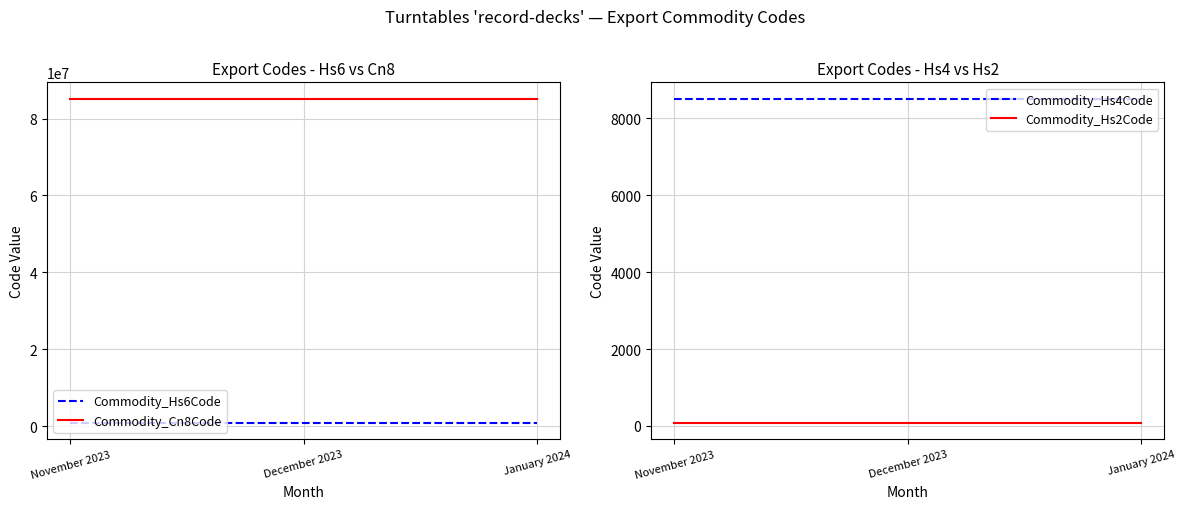

What is the label of the 1st point from the left?

November 2023